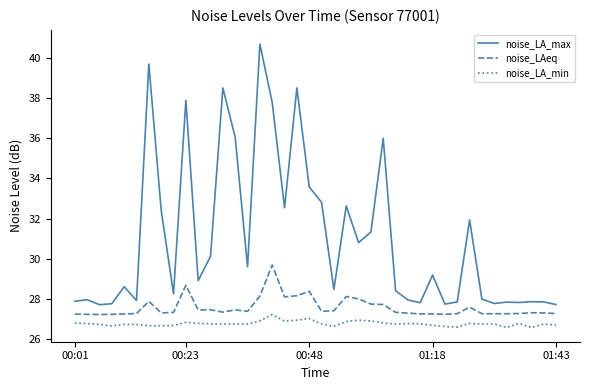

Which series has the largest range (max minus min)?

noise_LA_max